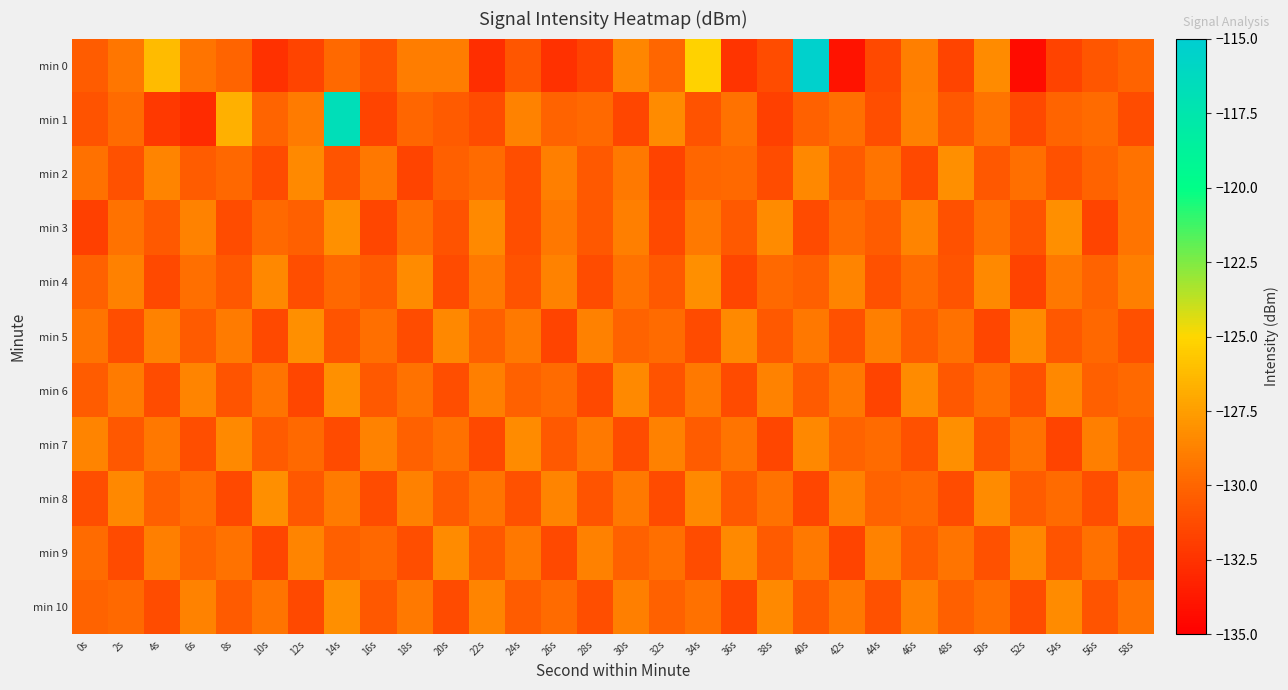

At 28s, list the series in order from smallest to largest.

min 0, min 6, min 4, min 10, min 8, min 3, min 2, min 1, min 7, min 5, min 9